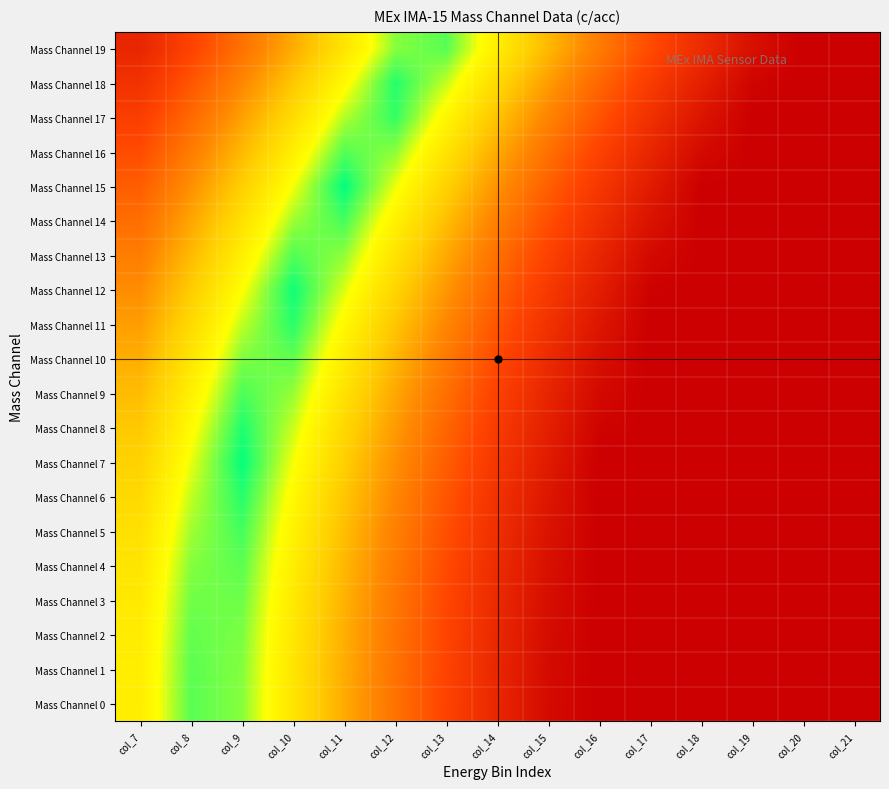

Between col_12 and col_20, which series saw the biggest shift?

Mass Channel 18